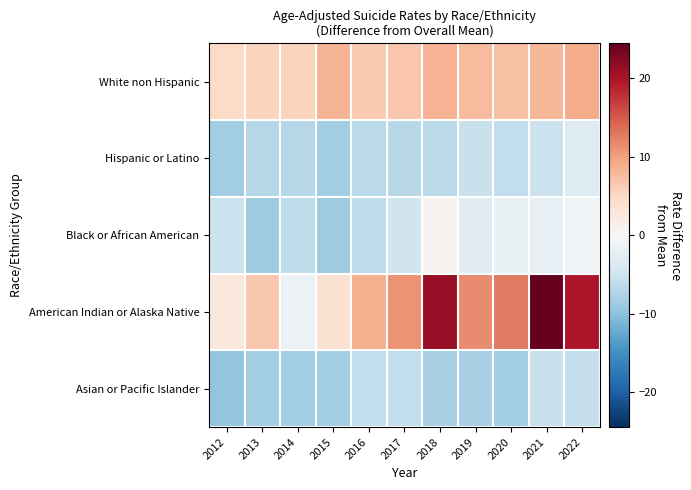

Reading left to right, extract all data points from this chart.

White non Hispanic: 2012=4.9	2013=5.5	2014=5.7	2015=8.3	2016=6.4	2017=6.8	2018=8.4	2019=7.8	2020=7.2	2021=8.0	2022=9.0
Hispanic or Latino: 2012=-8.4	2013=-6.9	2014=-7.0	2015=-8.6	2016=-6.5	2017=-6.8	2018=-6.6	2019=-5.4	2020=-6.1	2021=-5.3	2022=-3.1
Black or African American: 2012=-5.3	2013=-8.6	2014=-6.3	2015=-8.7	2016=-6.2	2017=-4.8	2018=0.7	2019=-2.8	2020=-1.6	2021=-2.0	2022=-1.0
American Indian or Alaska Native: 2012=2.6	2013=6.6	2014=-1.4	2015=3.7	2016=8.9	2017=10.9	2018=21.2	2019=11.5	2020=12.7	2021=24.4	2022=19.8
Asian or Pacific Islander: 2012=-9.6	2013=-8.2	2014=-8.3	2015=-8.3	2016=-6.0	2017=-6.0	2018=-8.0	2019=-8.0	2020=-8.5	2021=-5.5	2022=-5.9